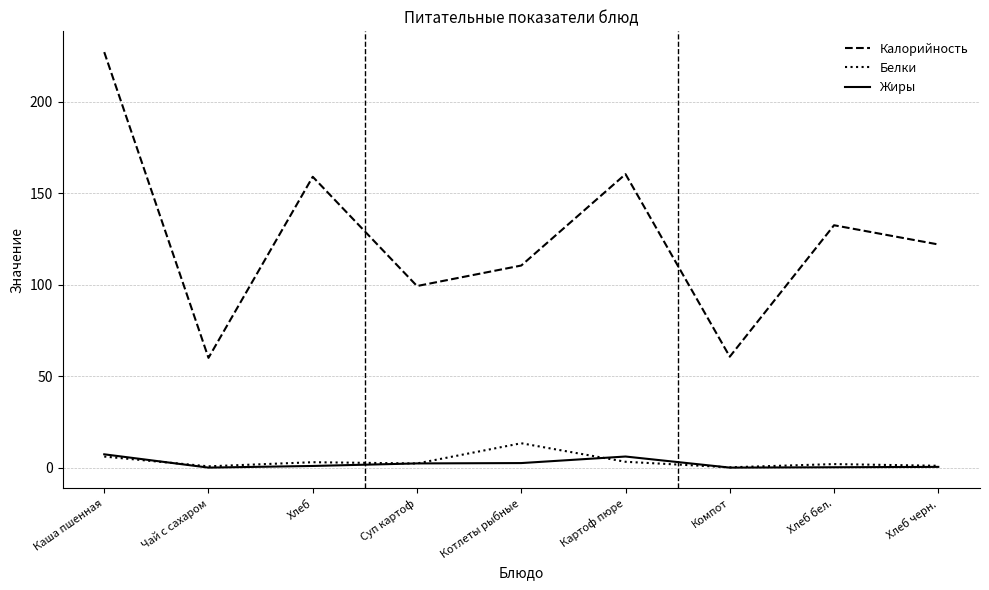

At Картоф пюре, list the series in order from smallest to largest.

Белки, Жиры, Калорийность